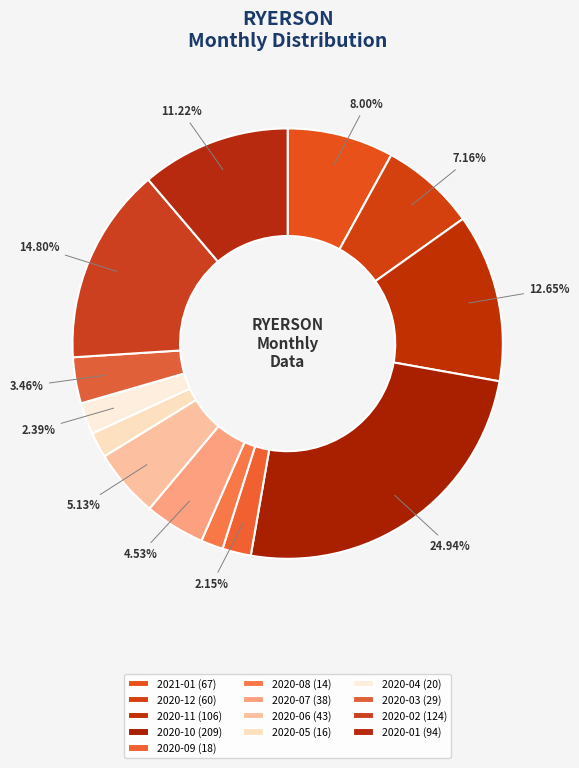

How many slices are in this pie chart?

13